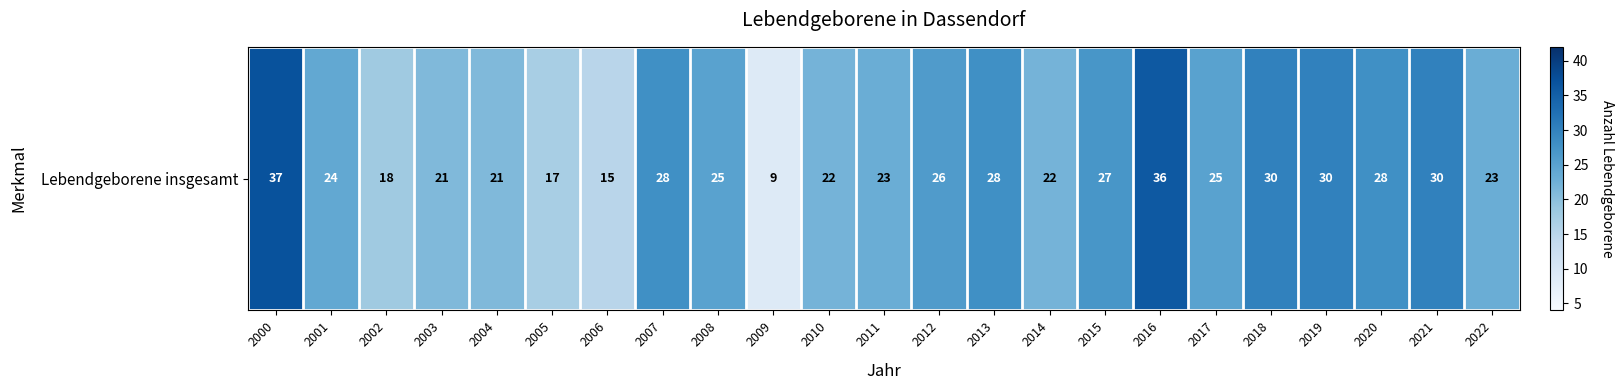

Rank the categories by value from highest to lowest.

2000, 2016, 2018, 2019, 2021, 2007, 2013, 2020, 2015, 2012, 2008, 2017, 2001, 2011, 2022, 2010, 2014, 2003, 2004, 2002, 2005, 2006, 2009